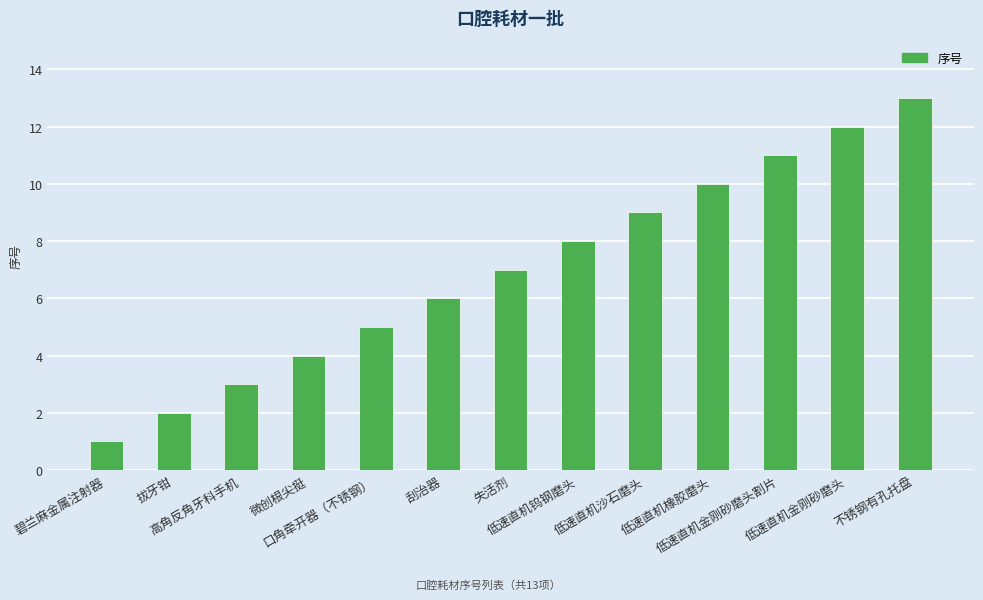

What is the difference between the second highest and minimum values?

11